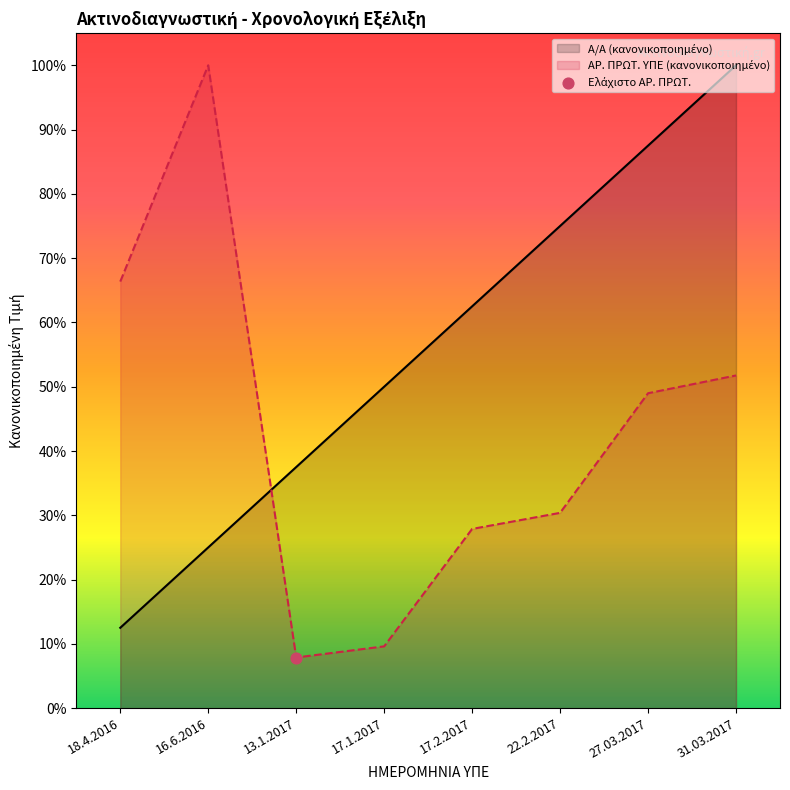

What is the minimum value shown in the chart?

7.9